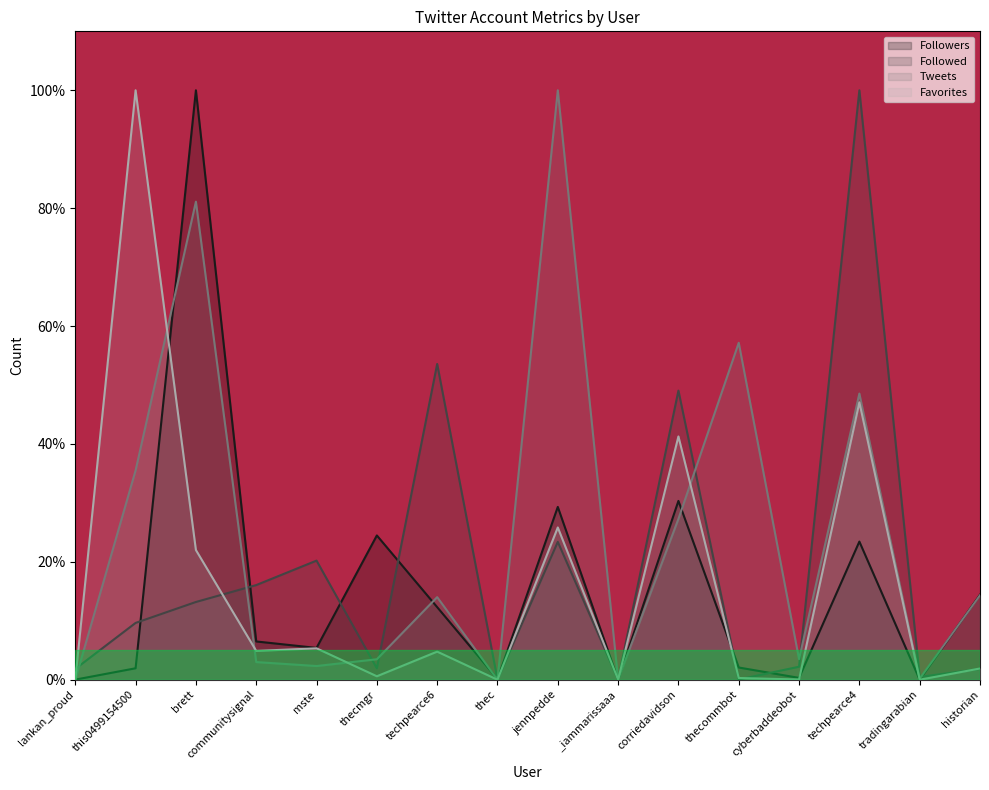

The value of Followed at cyberbaddeobot is 2.9. True or false?

False